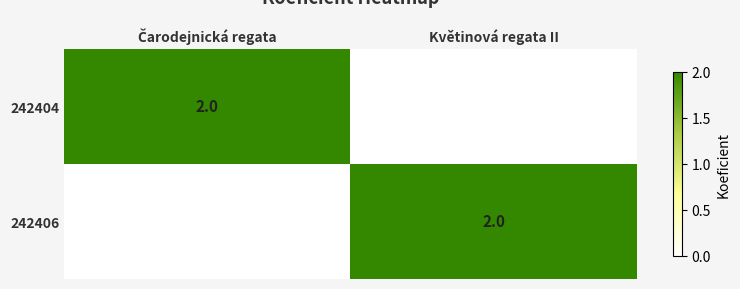

What is the average value of the 242406 series?

1